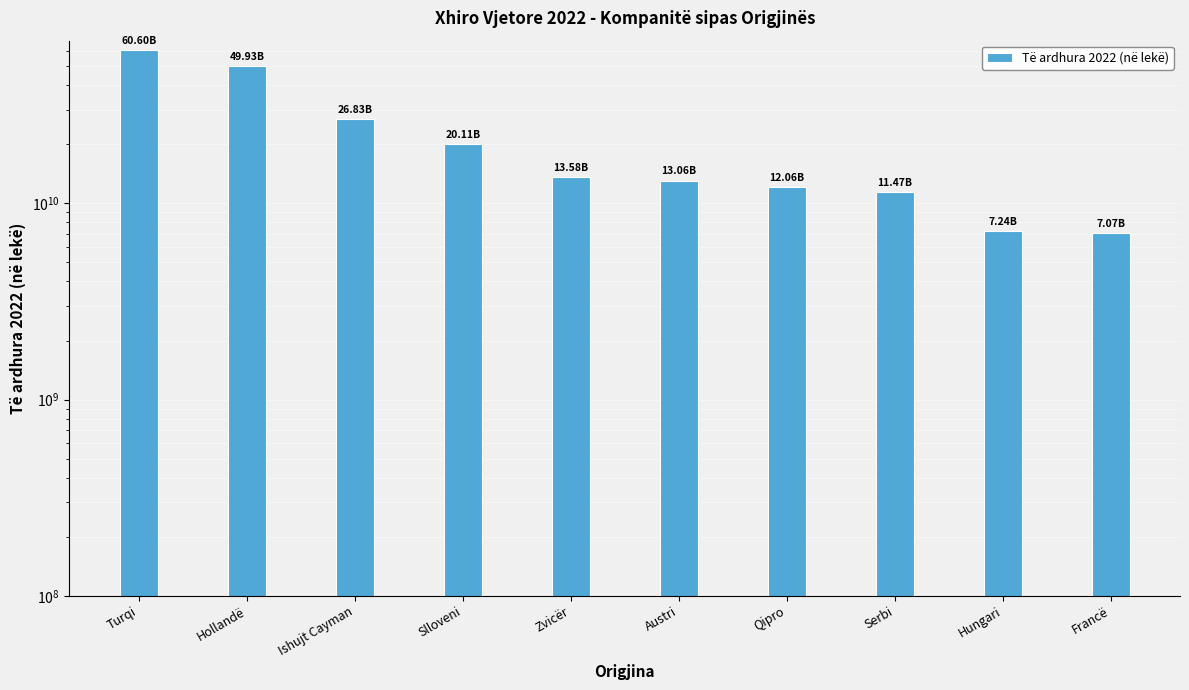

Reading right to left, list all the values displayed in this chart.

Francë=7074191064	Hungari=7239471000	Serbi=11474876424	Qipro=12056748000	Austri=13062458000	Zvicër=13584176000	Slloveni=20114011888	Ishujt Cayman=26829000000	Hollandë=49928520788	Turqi=60603572962